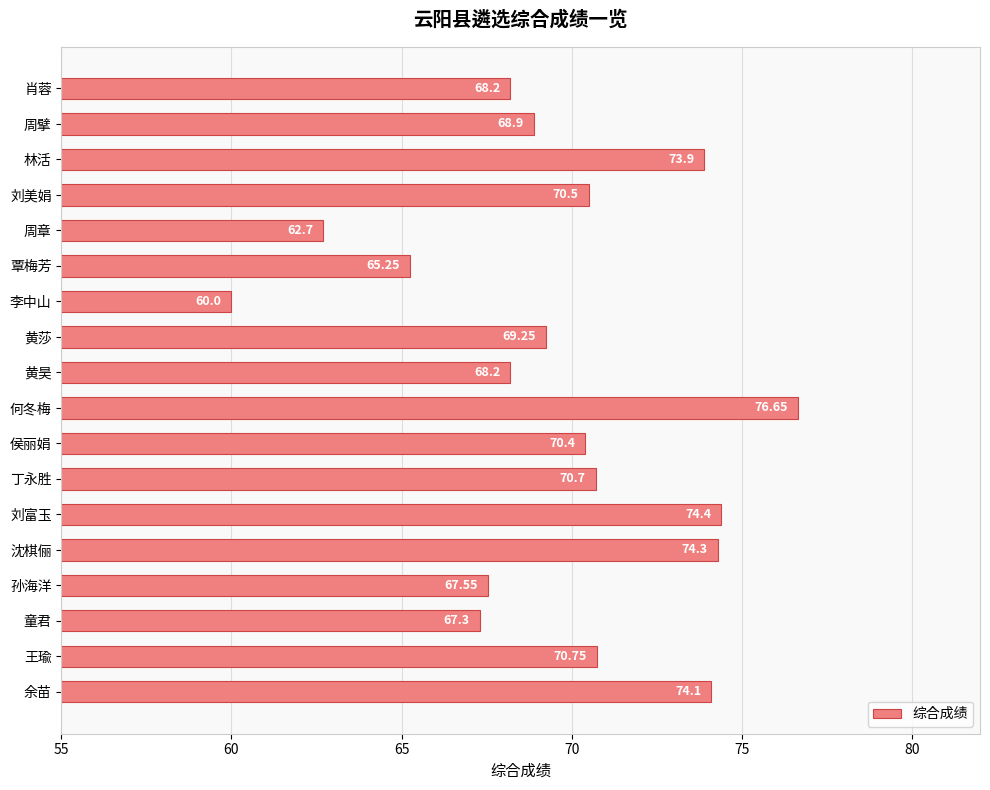

How many bars are there in total?

18